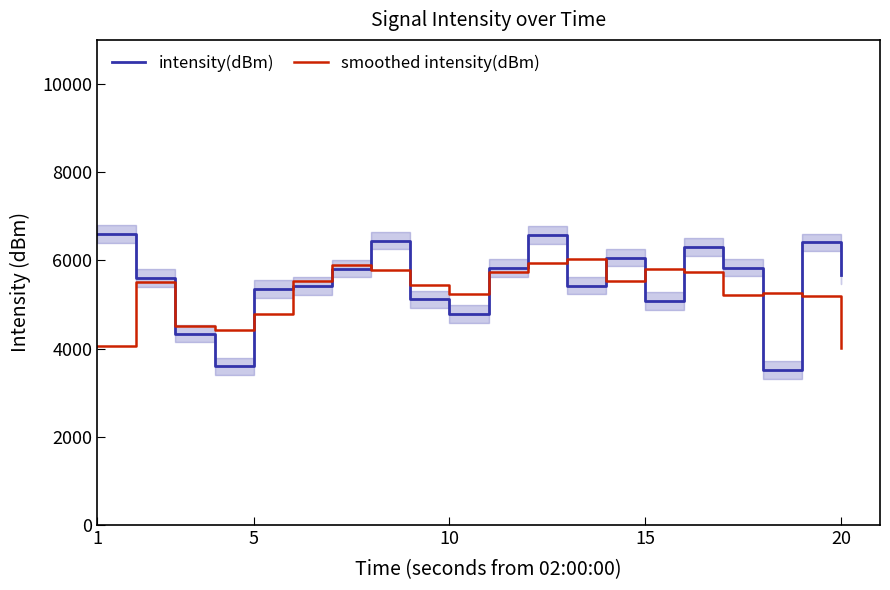

What is the label of the 20th point from the right?

1